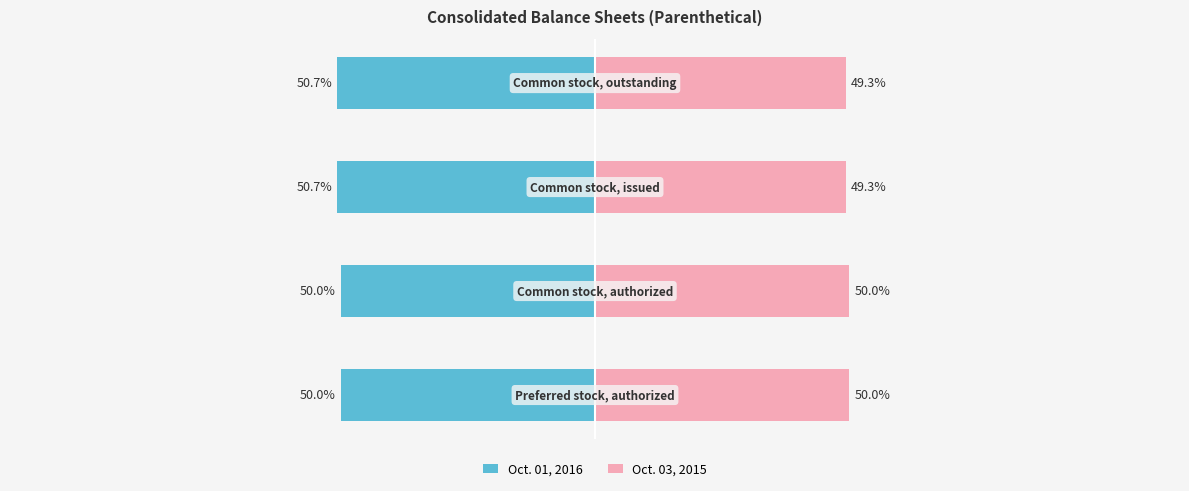

What is the difference between the maximum and minimum values in the Oct. 01, 2016 series?

0.7